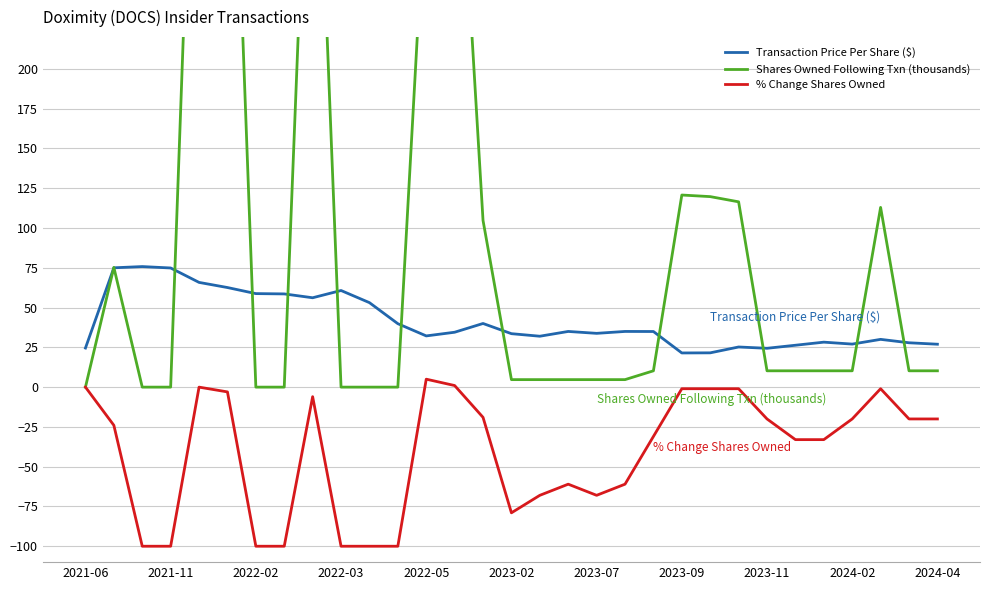

What is the maximum value shown in the chart?

494.9